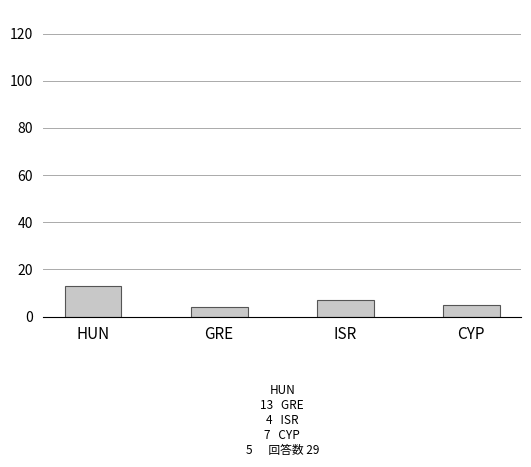

Reading right to left, what are all the values shown in this chart?

5	7	4	13